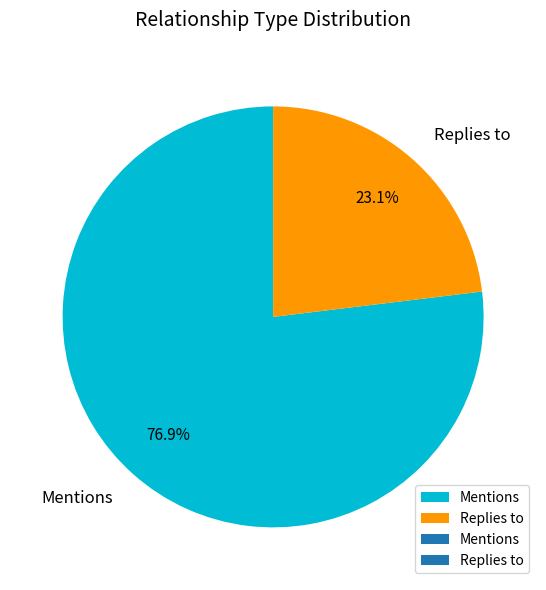

Is there a majority slice in this chart?

Yes